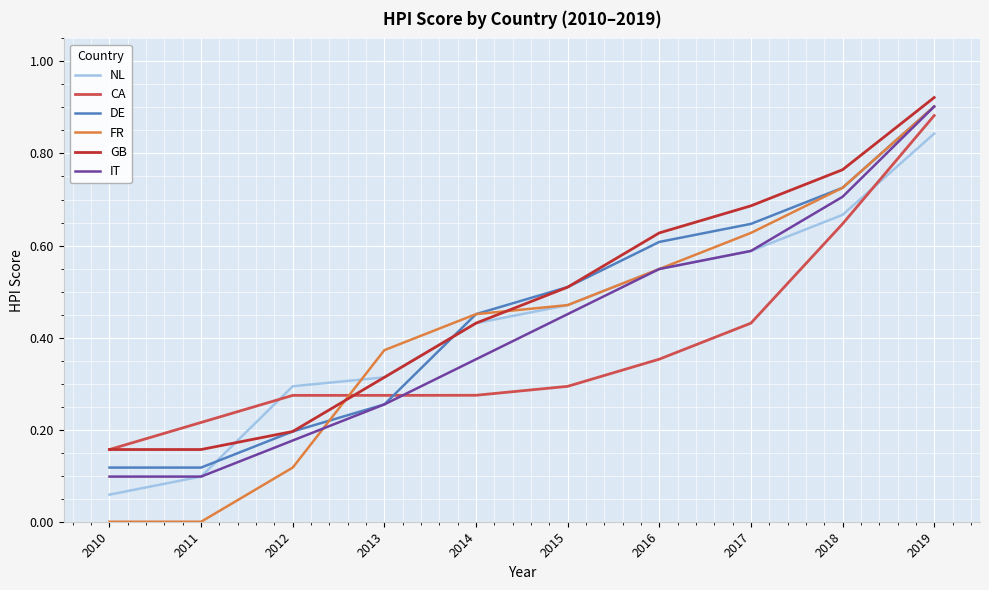

Between 2011 and 2019, which series saw the biggest shift?

FR